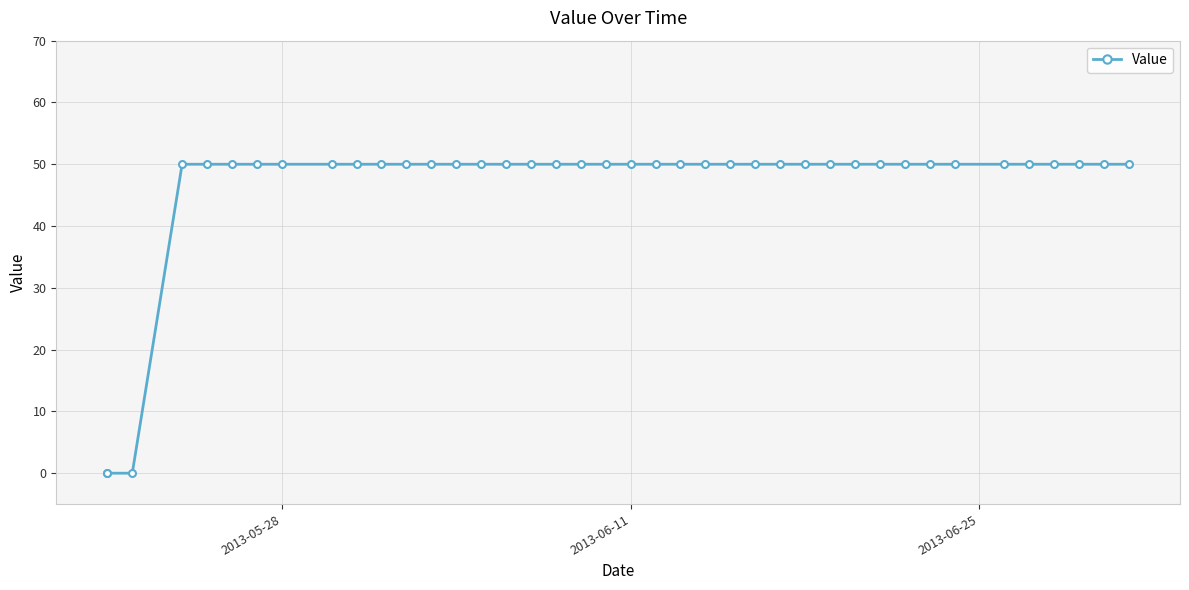

What is the difference between the maximum and minimum values?

50